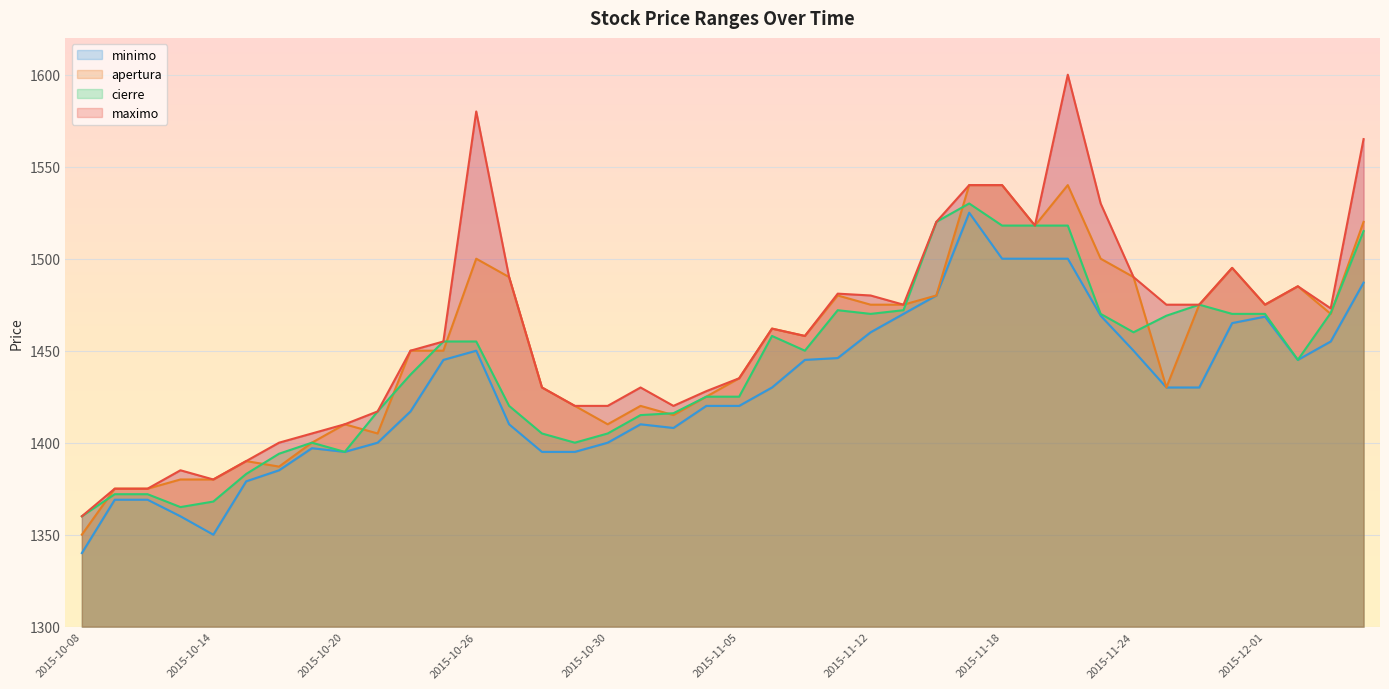

List the series in order of their overall mean, highest first.

maximo, apertura, cierre, minimo